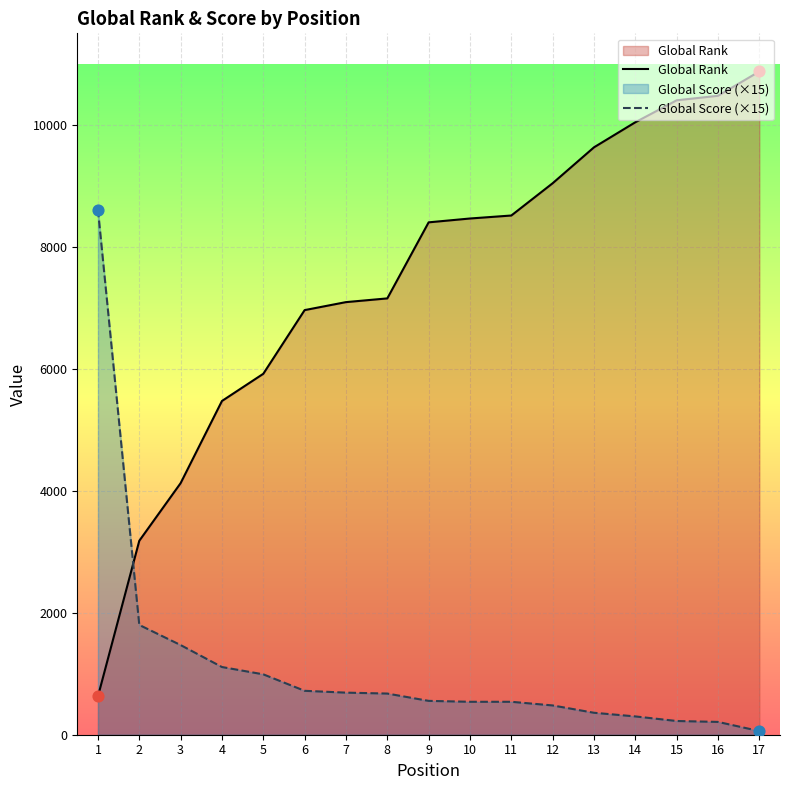

What are all the series names shown in the legend?

Global Rank, Global Score (×15)